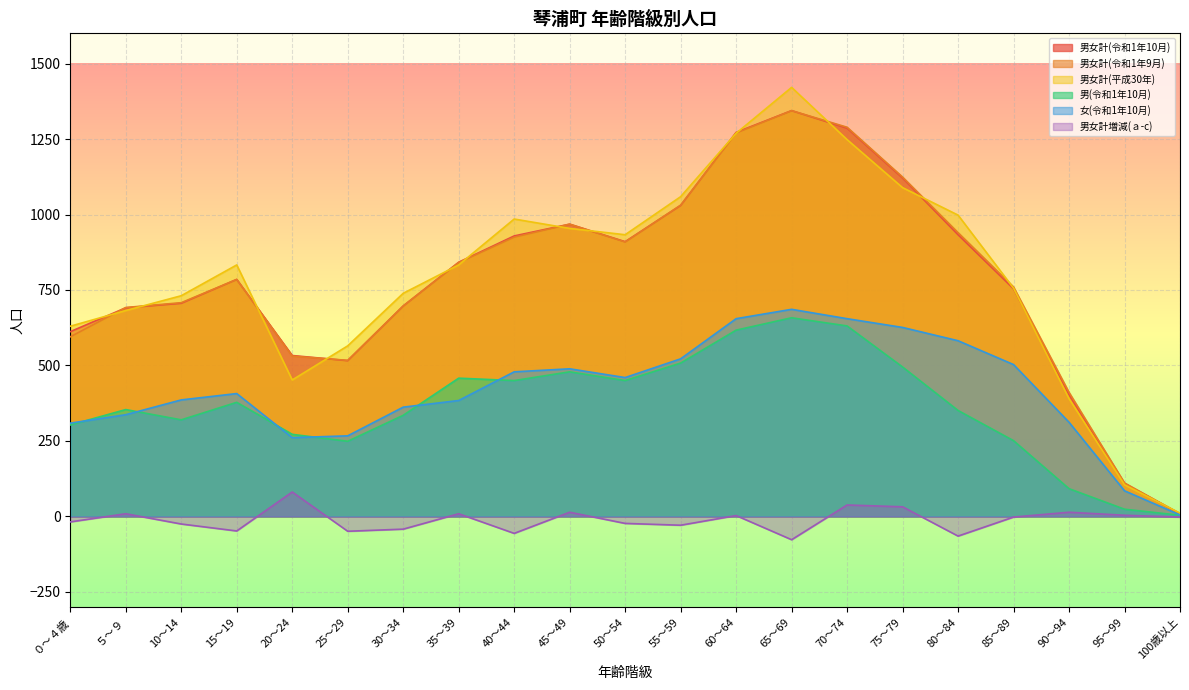

Reading right to left, transcribe all the data shown in this chart.

男女計(令和1年10月): 9	109	404	754	933	1121	1286	1344	1272	1030	910	968	929	842	697	516	533	785	706	691	612
男女計(令和1年9月): 9	111	411	760	940	1124	1289	1344	1270	1031	909	968	925	841	697	517	531	785	708	692	595
男女計(平成30年): 11	105	390	756	998	1089	1248	1421	1269	1059	933	954	985	833	739	565	452	833	731	682	630
男(令和1年10月): 4	24	92	251	351	495	631	658	617	508	450	479	450	458	335	249	272	378	320	354	303
女(令和1年10月): 5	85	312	503	582	626	655	686	655	522	460	489	479	384	362	267	261	407	386	337	309
男女計増減(ａ-c): -2	4	14	-2	-65	32	38	-77	3	-29	-23	14	-56	9	-42	-49	81	-48	-25	9	-18